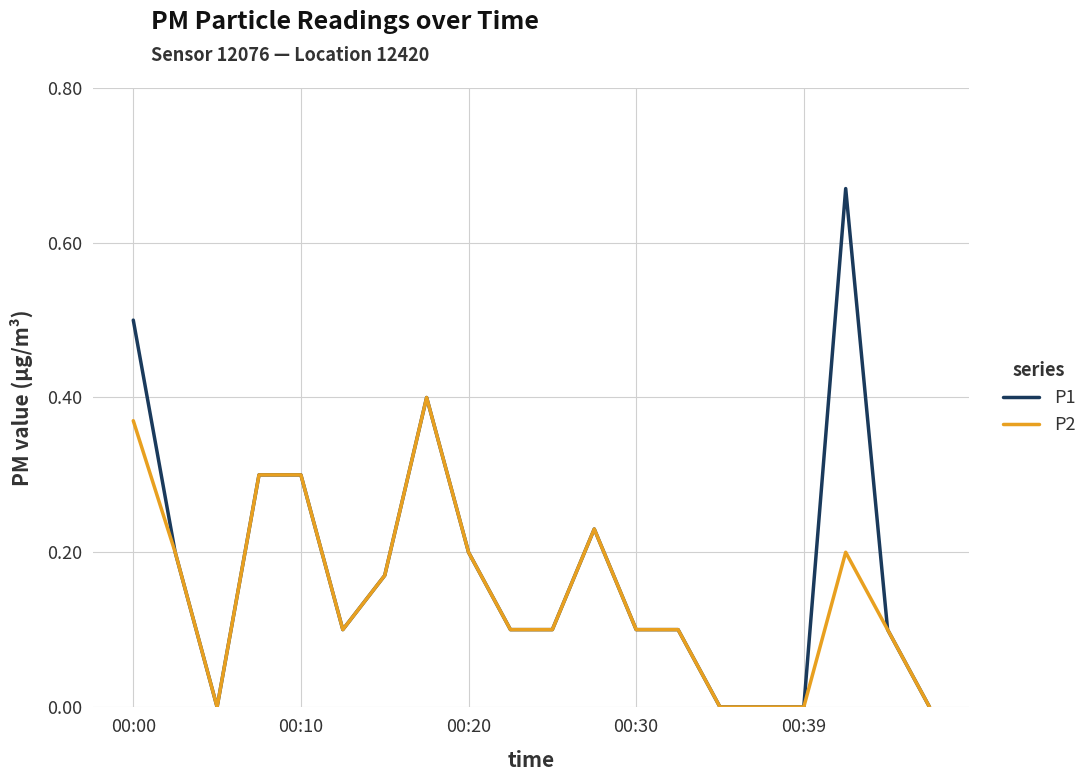

Which series has the widest spread of values?

P1